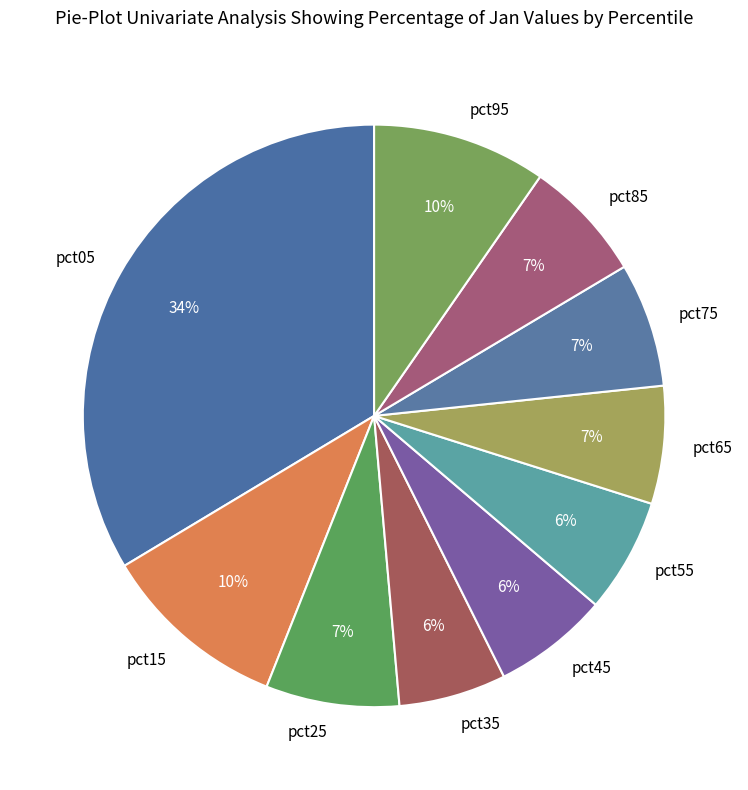

Does any single category account for the majority?

No